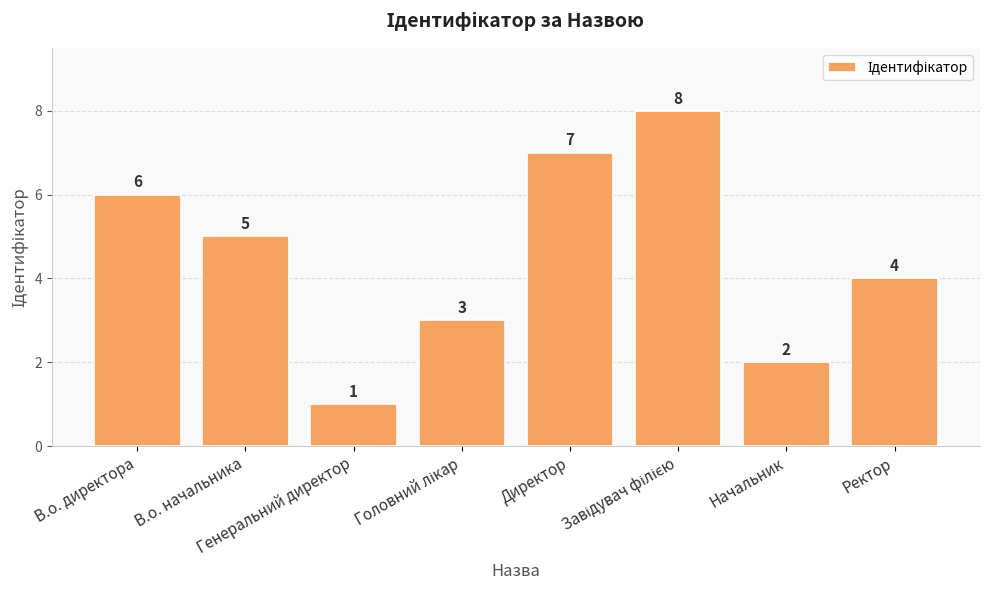

How many bars are there in total?

8